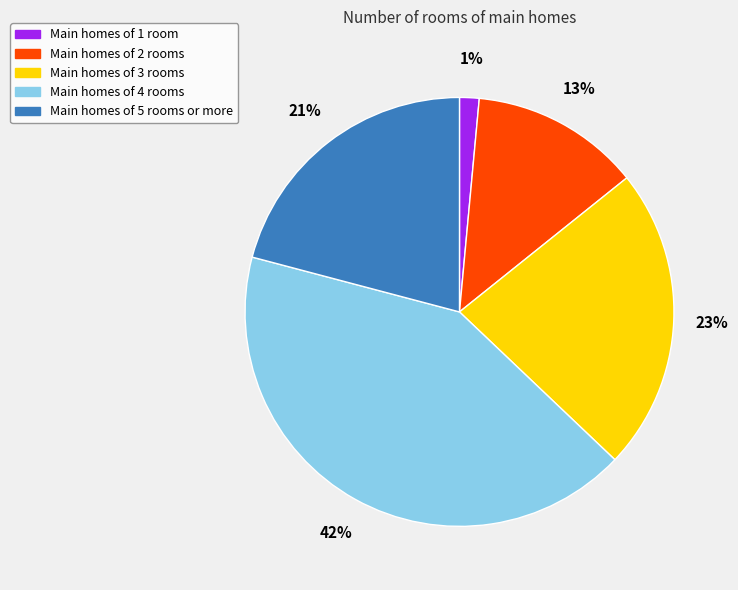

To the nearest percent, what portion does Main homes of 2 rooms represent?

13%